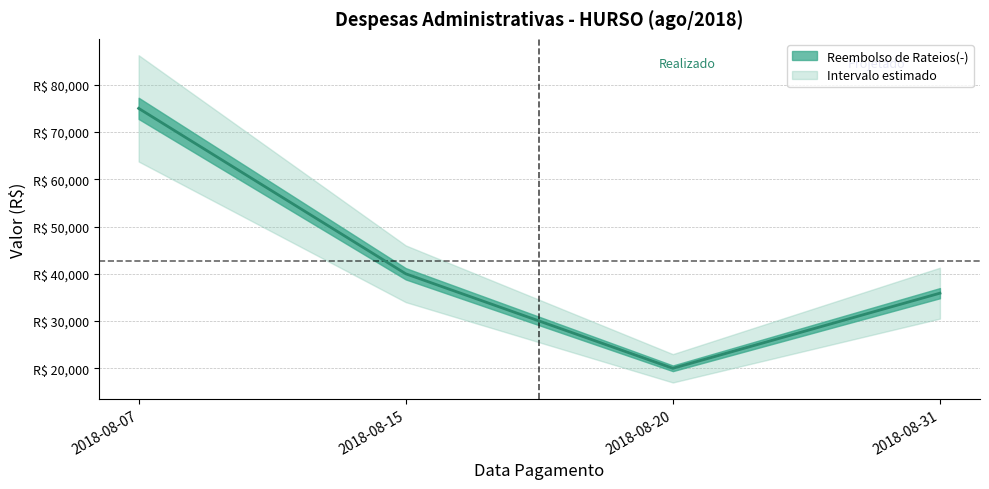

Is it true that the value at 2018-08-20 is 7488.5?

False